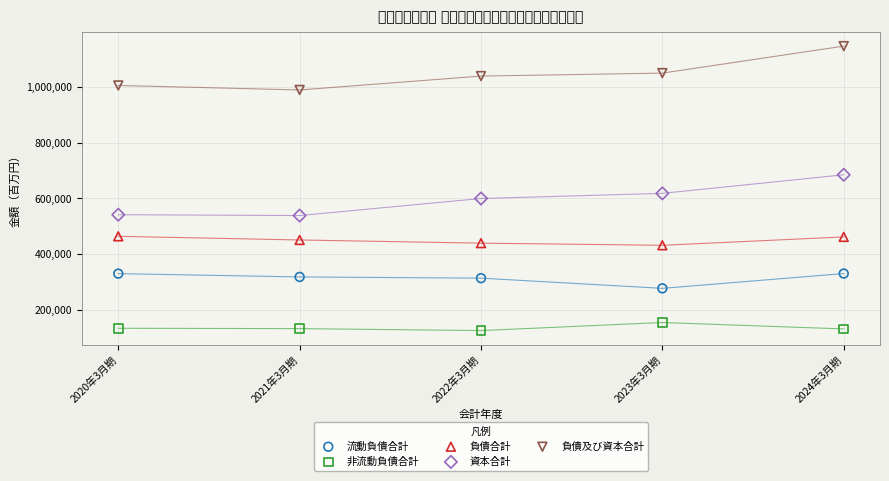

Which series contains the lowest Y value?

非流動負債合計